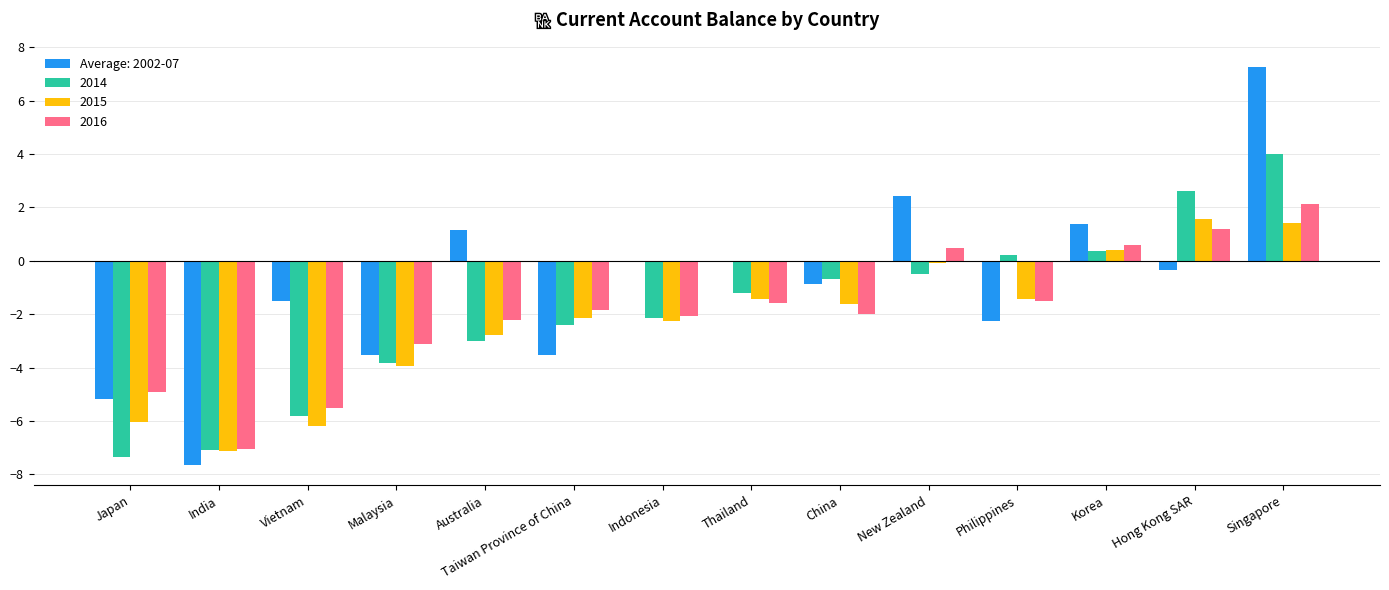

True or false: 2014 has a value of 0.4 at Korea.

True